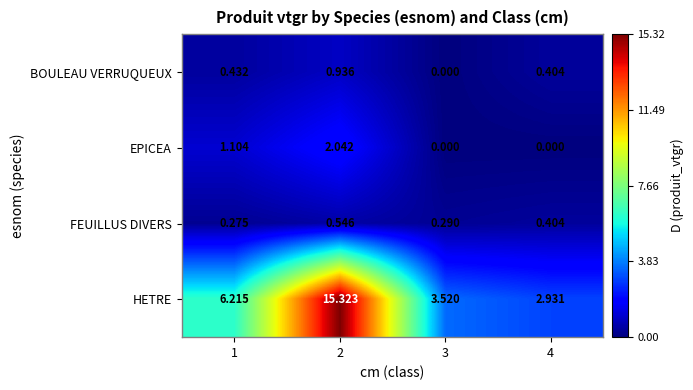

Which series has the largest range (max minus min)?

HETRE